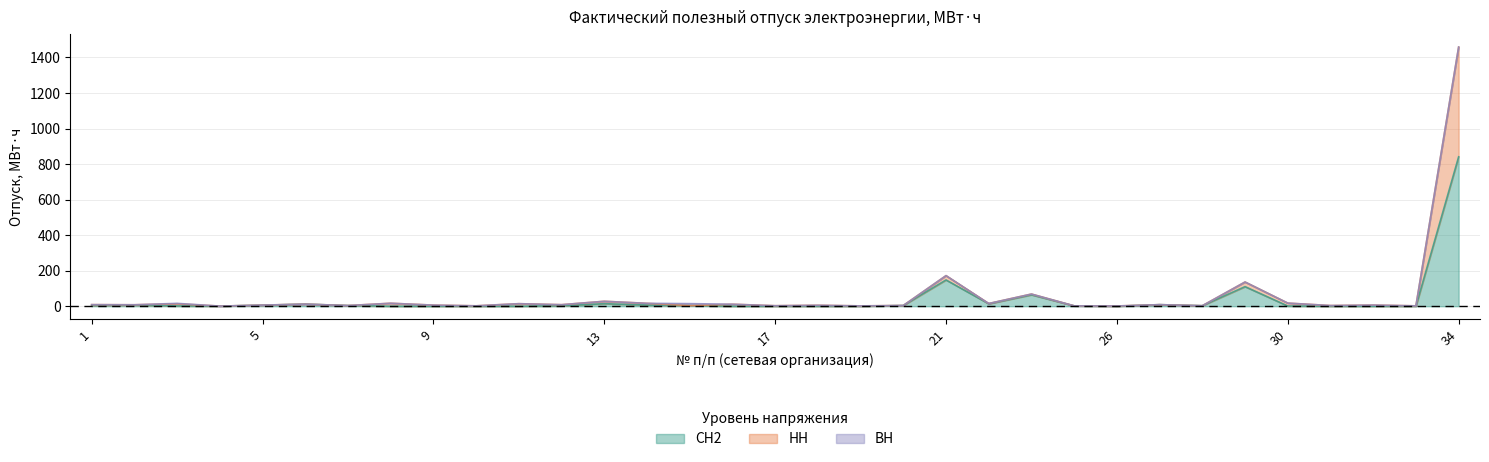

Which has a higher value, 8 or 20?

20